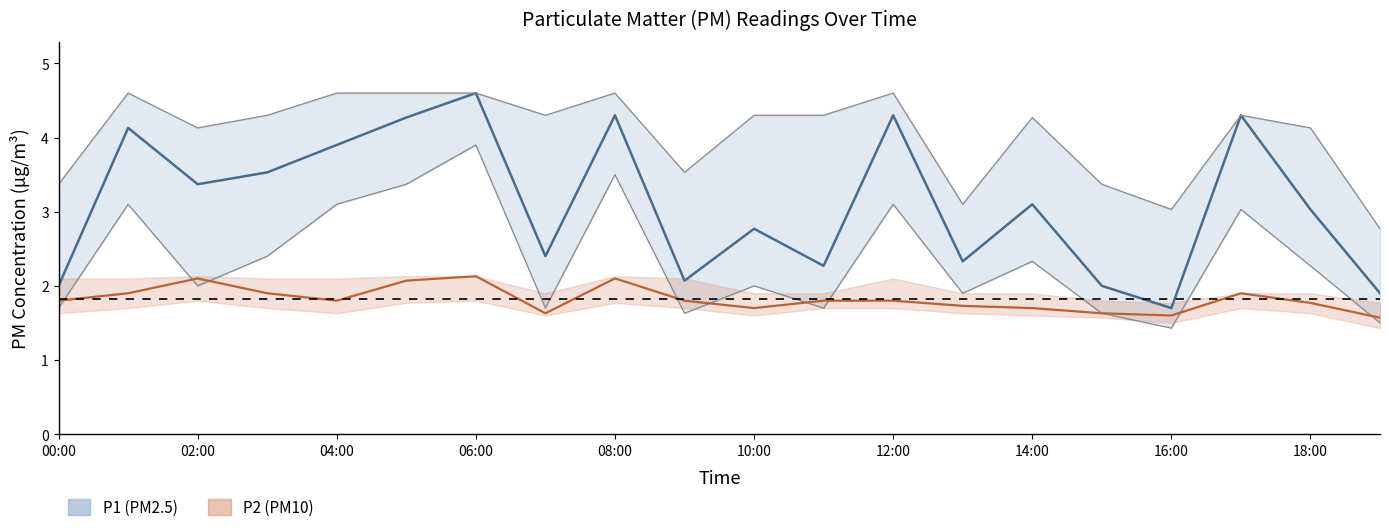

How many lines are shown in the chart?

2